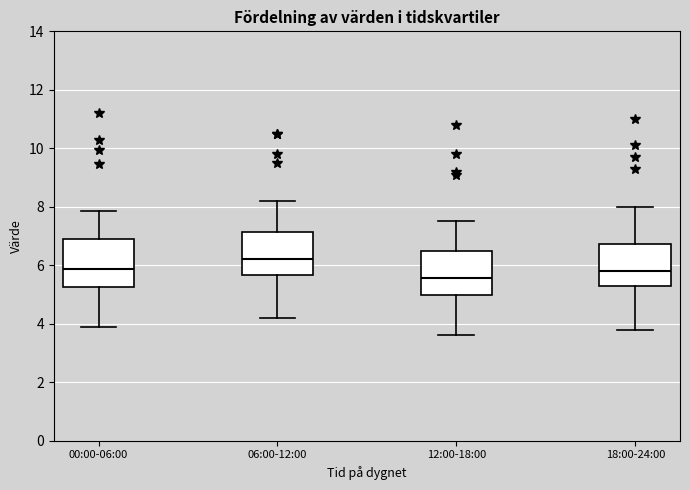

Reading left to right, read every box against the y-axis: the position of its median line, the range the box covers, and the ends of its whiskers. The values are not printed on the chart, so give them approximately, as read against the axis.

00:00-06:00: median 5.8, box 5.2 to 6.8, whiskers 4.0 to 7.8
06:00-12:00: median 6.2, box 5.6 to 7.2, whiskers 4.2 to 8.2
12:00-18:00: median 5.6, box 5.0 to 6.6, whiskers 3.6 to 7.6
18:00-24:00: median 5.8, box 5.4 to 6.8, whiskers 3.8 to 8.0